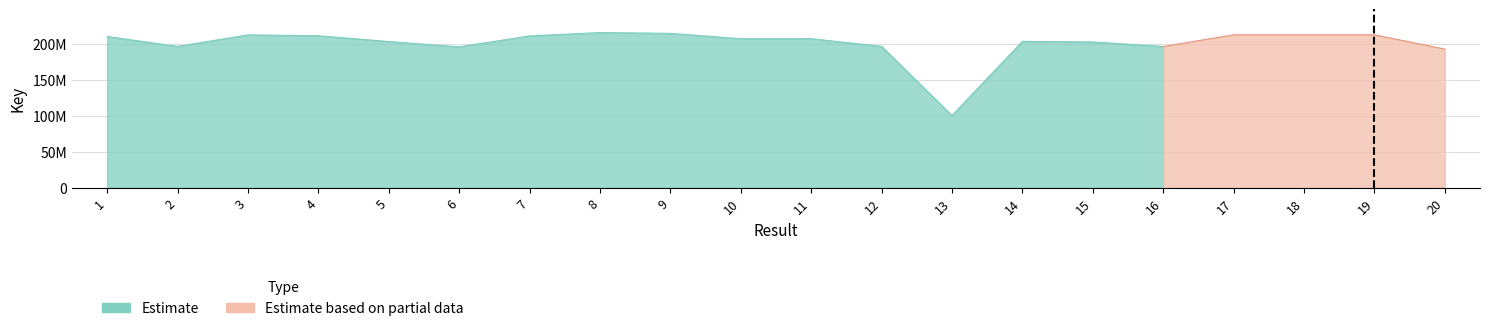

The chart shows a value of 195953934 at 6. True or false?

True